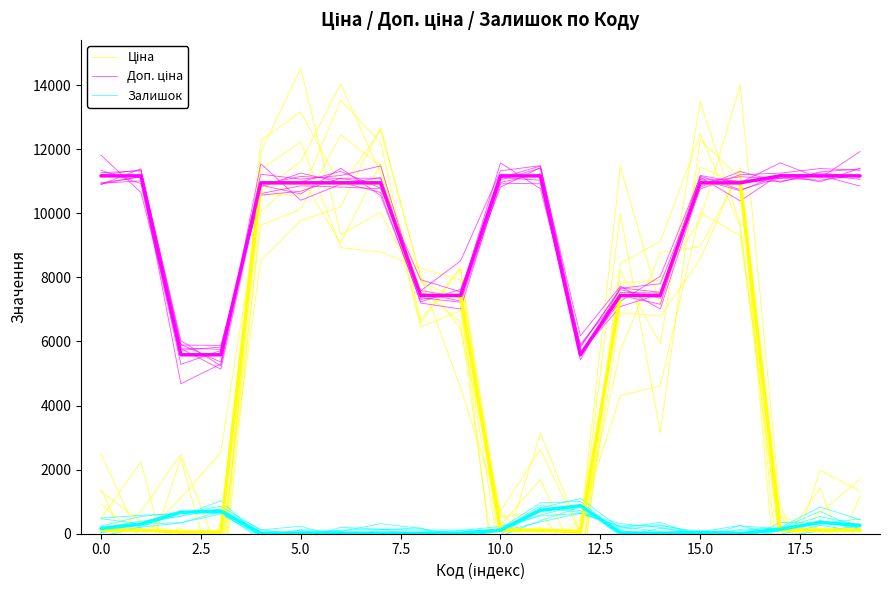

What are all the series names shown in the legend?

Ціна, Доп. ціна, Залишок